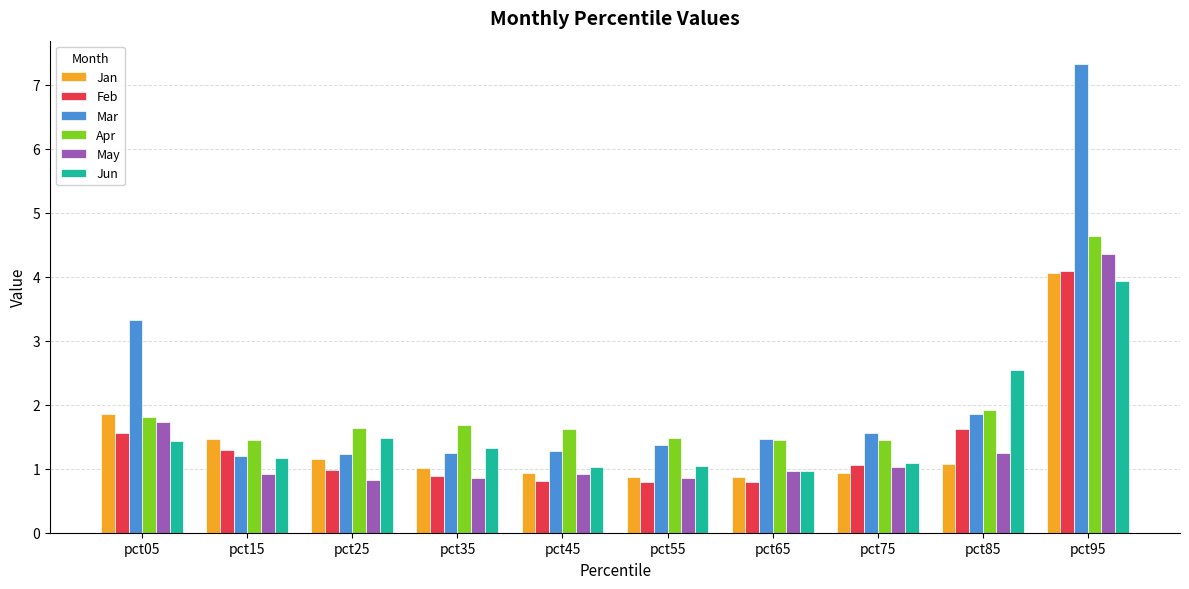

How many distinct data groups are displayed?

6